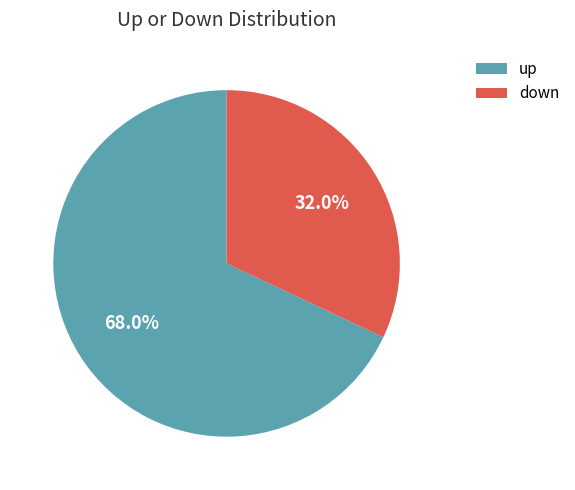

How many segments does this pie chart have?

2